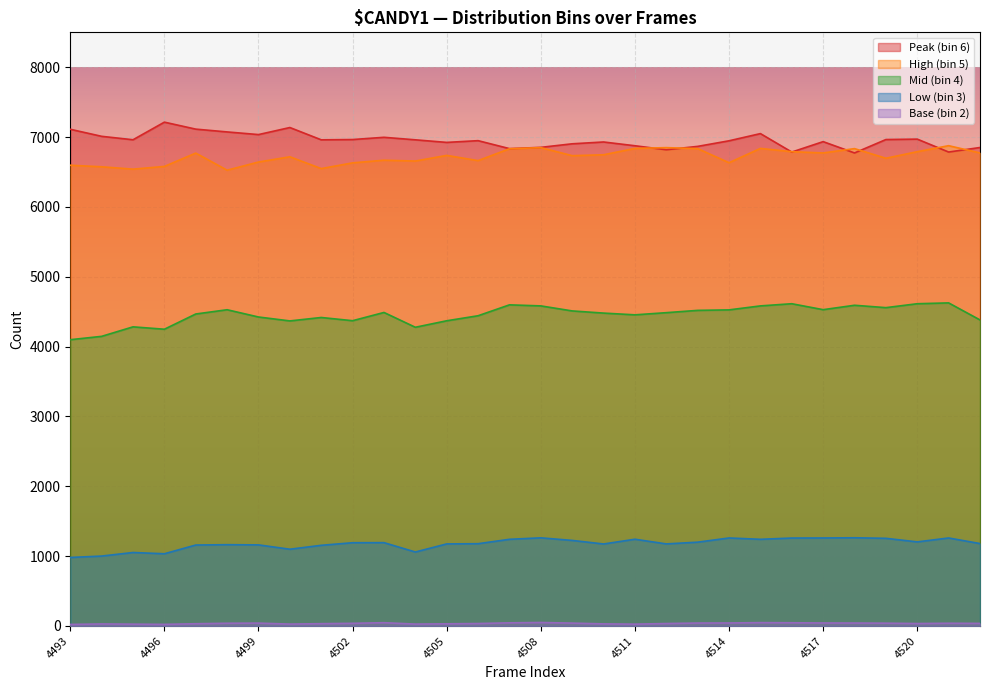

At which category is the sum across all series the highest?

4515